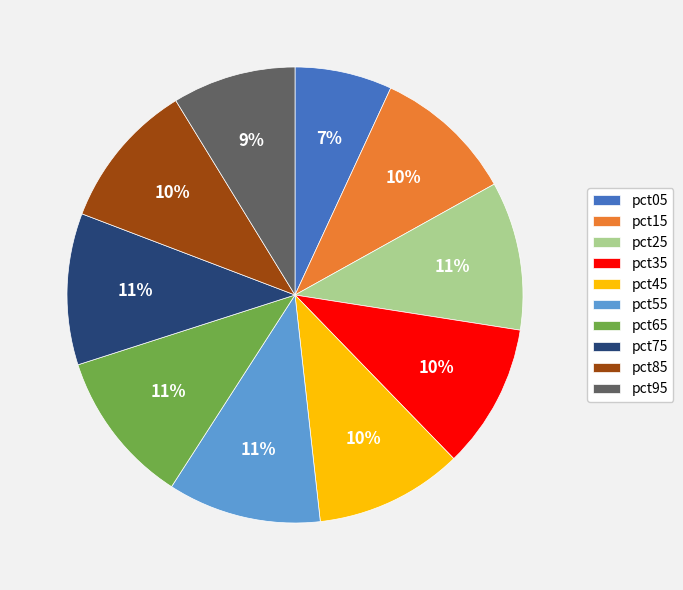

To the nearest percent, what is the combined percentage of pct05 and pct35?

17%